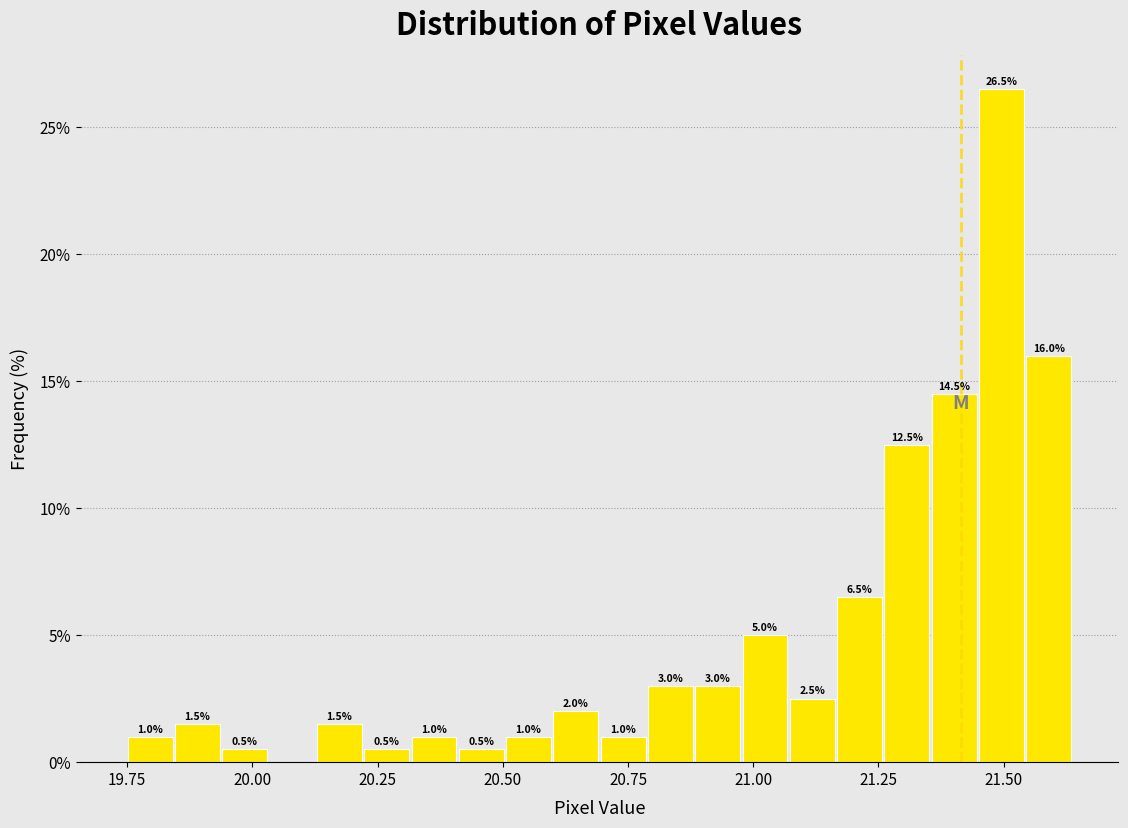

Around what value on the x-axis is the tallest bar? Give the approximate position of its centre, as read against the axis.

21.50